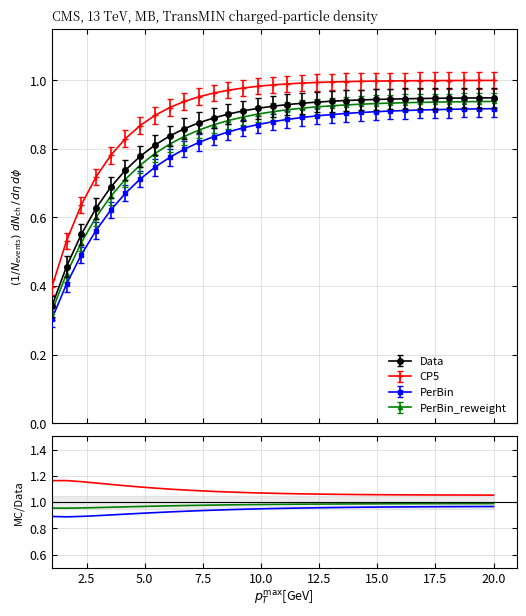

Is this an area chart (filled region under the line)?

No